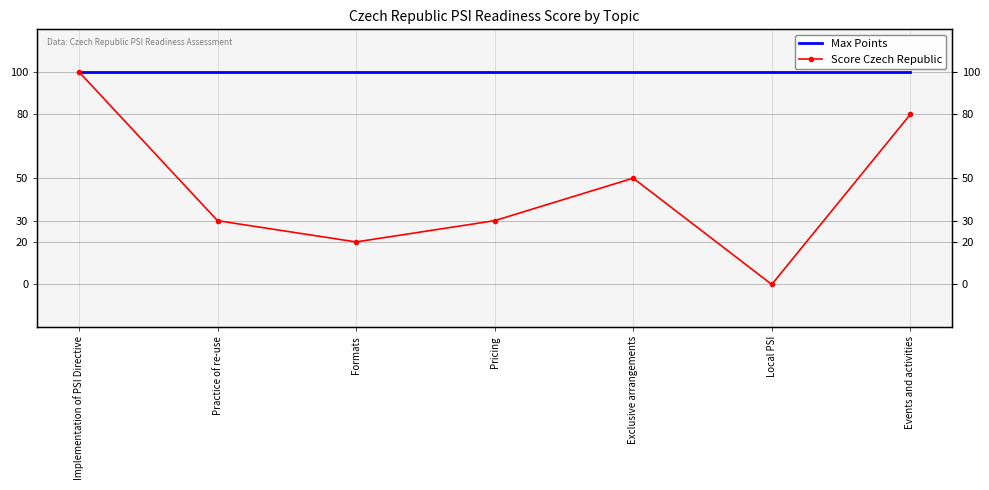

What is the difference between the highest and lowest values at Practice of re-use?

70